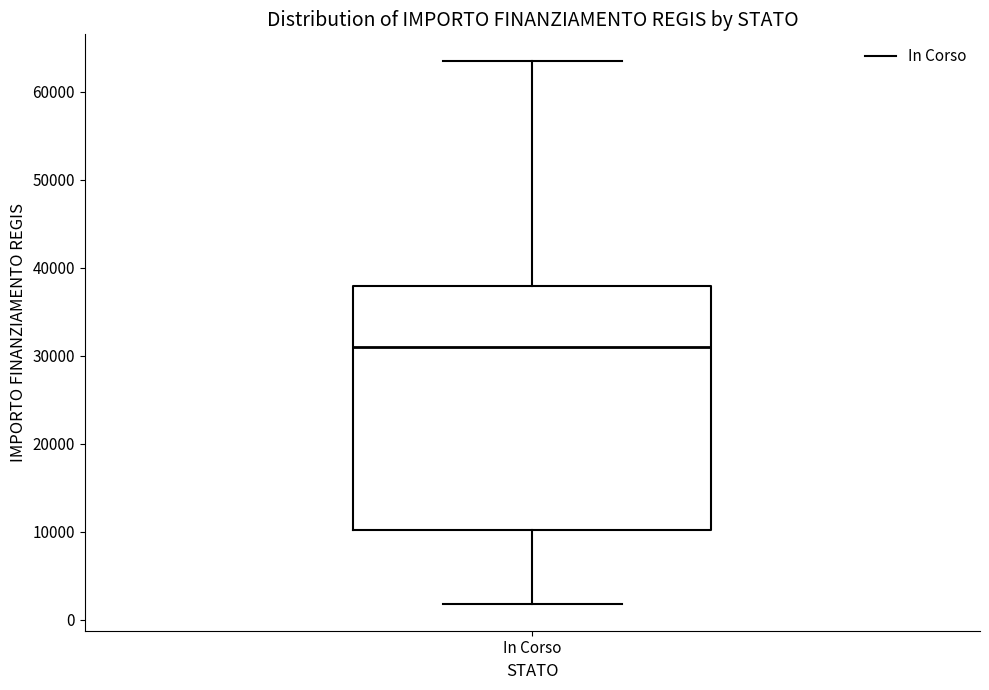

Transcribe this box plot: give where the median line is, the range the box spans, and where the two whiskers end, as read against the y-axis. The values are not printed on the chart, so give them approximately, as read against the axis.

median 31000, box 10000 to 38000, whiskers 2000 to 63000